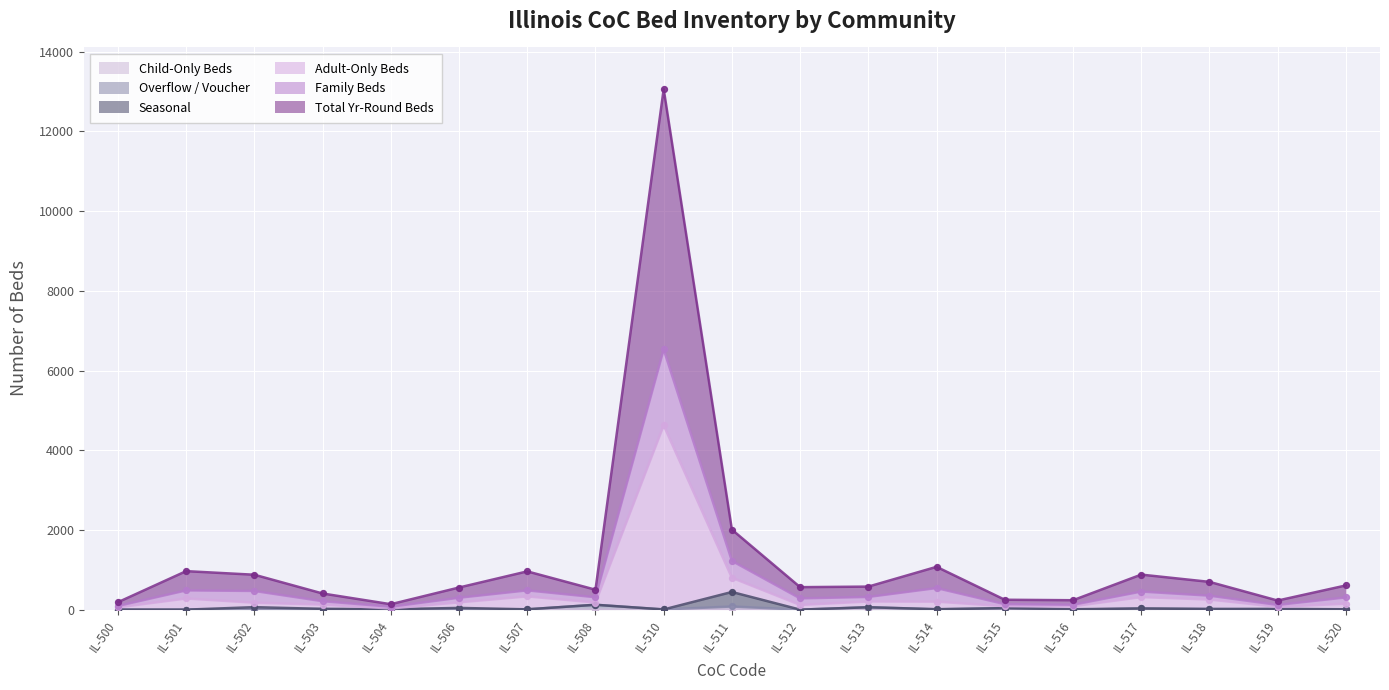

Which series has the widest spread of Y values?

Total Yr-Round Beds